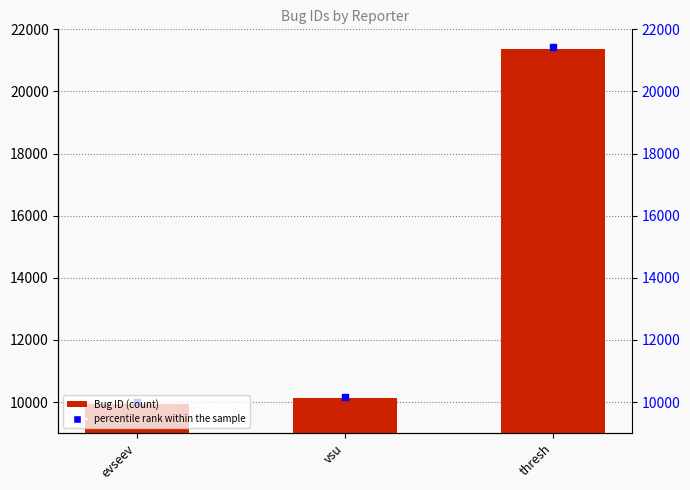

What are all the series names shown in the legend?

Bug ID, percentile rank within the sample